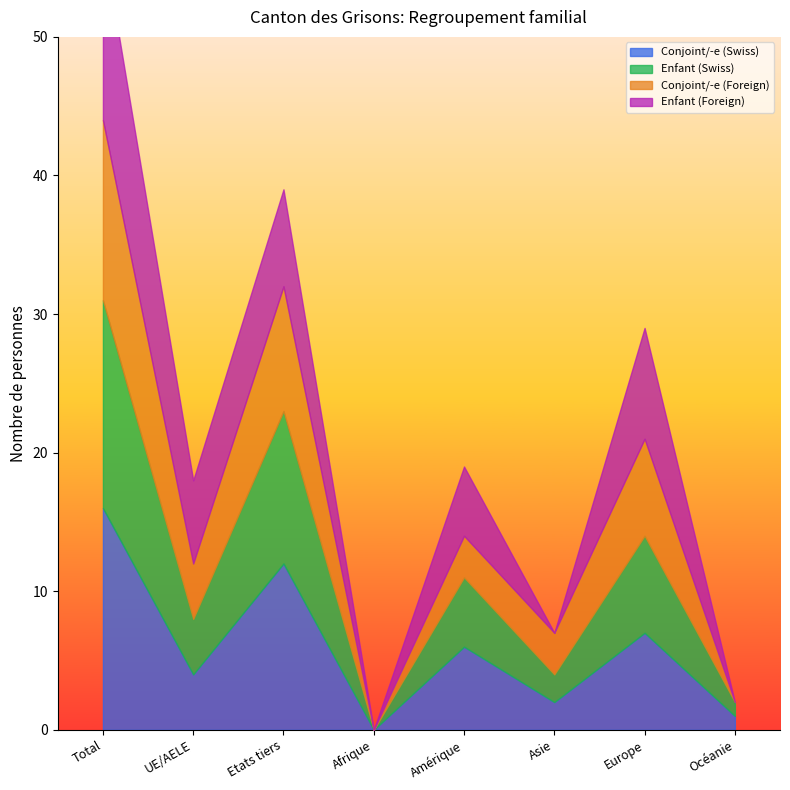

How many interior local peaks does the Conjoint/-e (Swiss) series have?

3